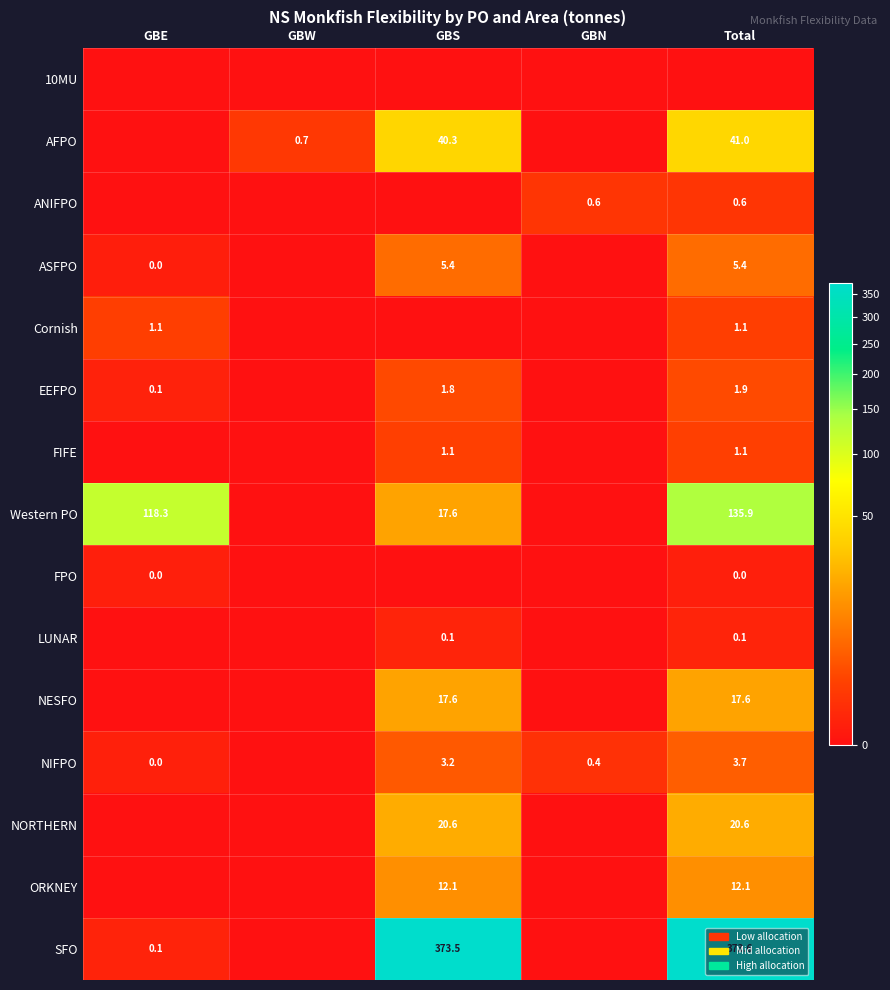

The value of ORKNEY at GBS is 6.8. True or false?

False